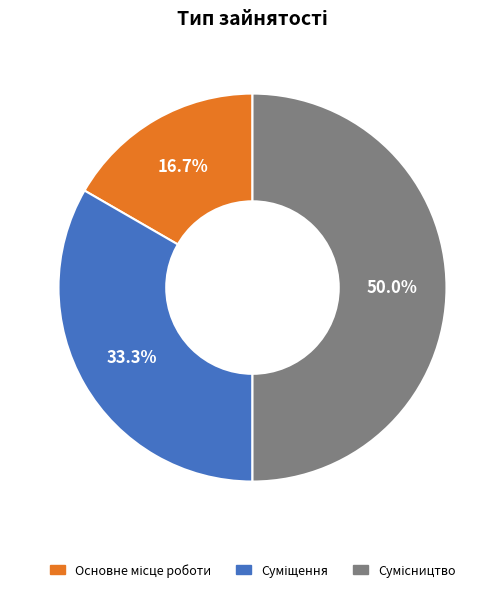

To the nearest percent, what percentage of the pie is Основне місце роботи?

17%